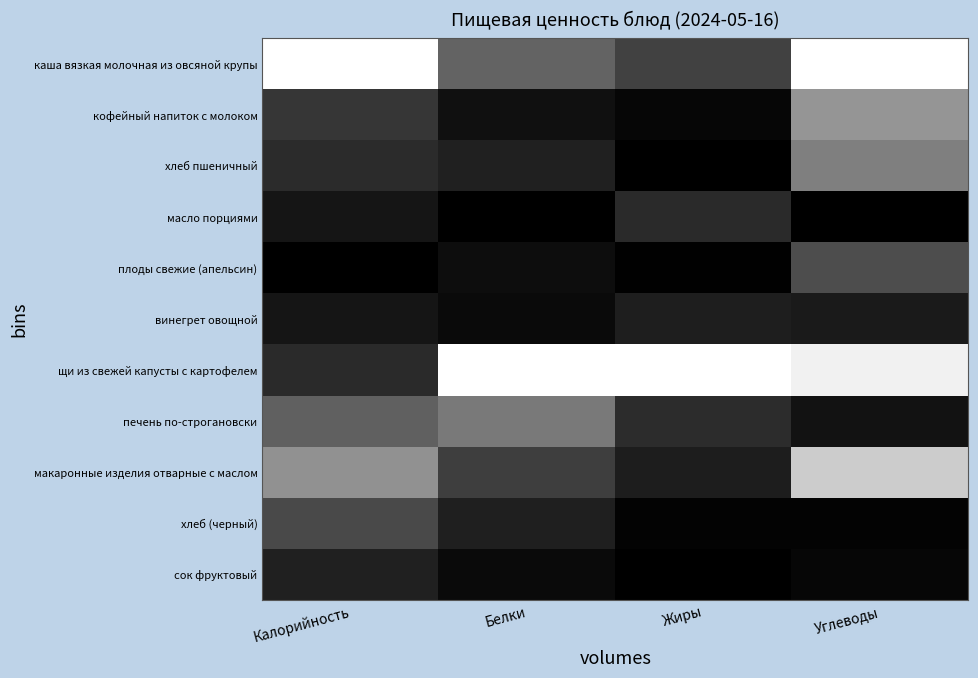

Reading left to right, list all the values displayed in this chart.

каша вязкая молочная из овсяной крупы: Калорийность=1.0	Белки=0.4	Жиры=0.3	Углеводы=1.0
кофейный напиток с молоком: Калорийность=0.2	Белки=0.1	Жиры=0.0	Углеводы=0.6
хлеб пшеничный: Калорийность=0.2	Белки=0.1	Жиры=0.0	Углеводы=0.5
масло порциями: Калорийность=0.1	Белки=0.0	Жиры=0.2	Углеводы=0.0
плоды свежие (апельсин): Калорийность=0.0	Белки=0.1	Жиры=0.0	Углеводы=0.3
винегрет овощной: Калорийность=0.1	Белки=0.0	Жиры=0.1	Углеводы=0.1
щи из свежей капусты с картофелем: Калорийность=0.2	Белки=1.0	Жиры=1.0	Углеводы=0.9
печень по-строгановски: Калорийность=0.4	Белки=0.5	Жиры=0.2	Углеводы=0.1
макаронные изделия отварные с маслом: Калорийность=0.6	Белки=0.2	Жиры=0.1	Углеводы=0.8
хлеб (черный): Калорийность=0.3	Белки=0.1	Жиры=0.0	Углеводы=0.0
сок фруктовый: Калорийность=0.1	Белки=0.0	Жиры=0.0	Углеводы=0.0